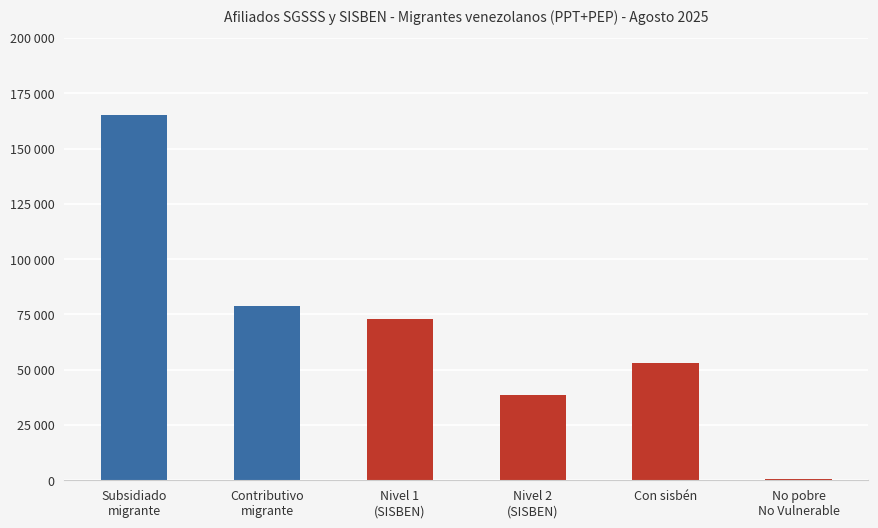

Reading left to right, transcribe all the data shown in this chart.

165336	78631	73008	38586	53171	571